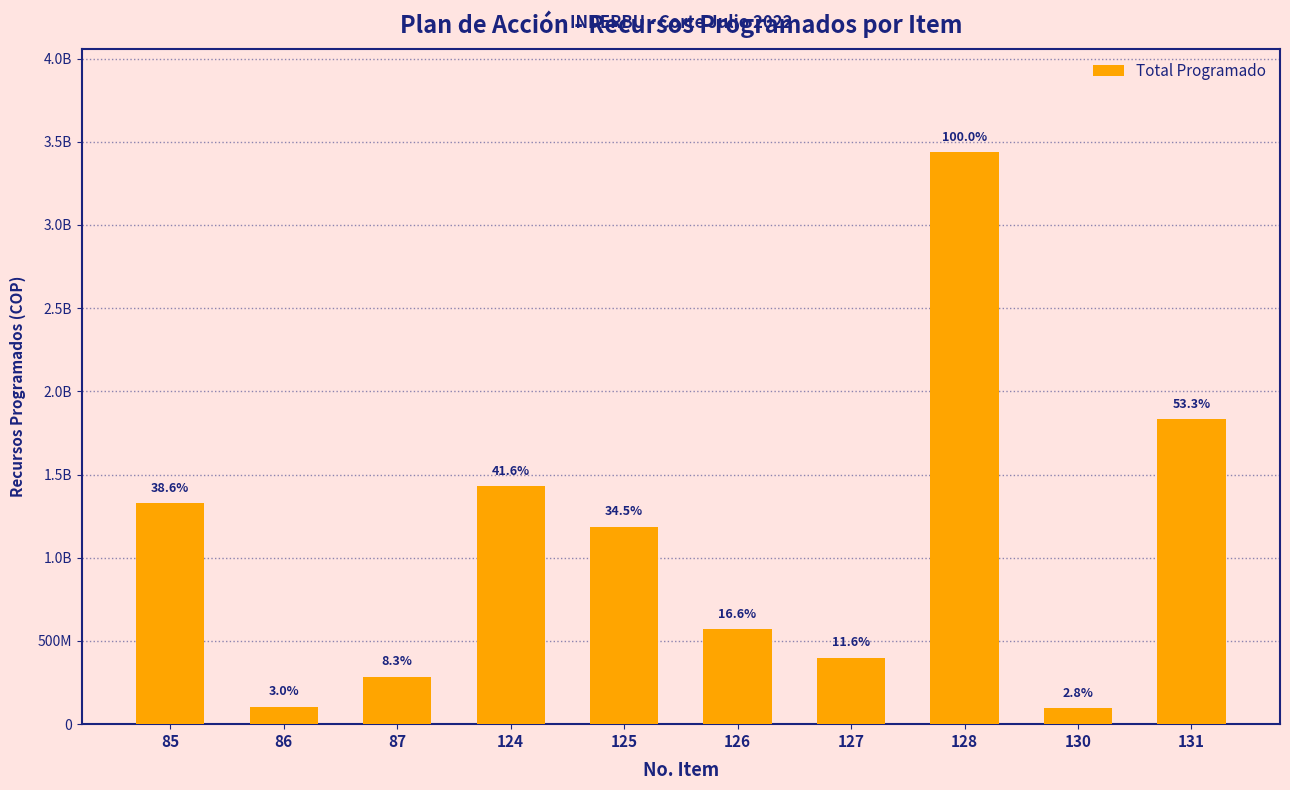

List the labels in order of value, largest first.

128, 131, 124, 85, 125, 126, 127, 87, 86, 130